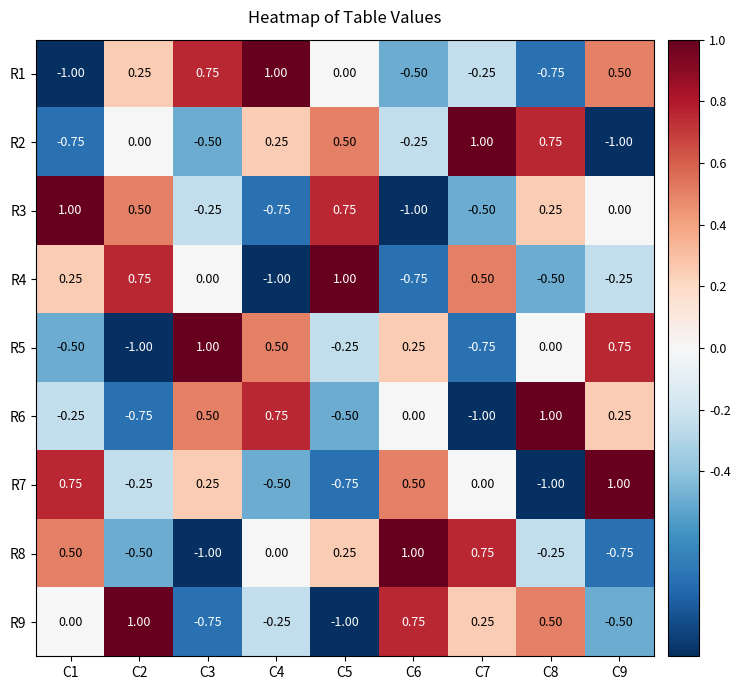

Is the value of R2 at C1 greater than the value of R4 at C1?

No